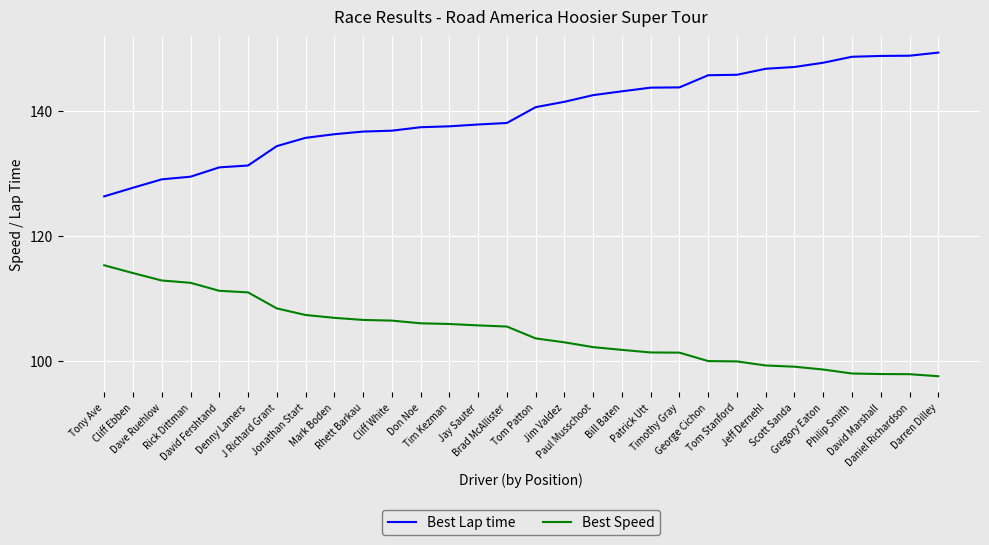

Which series has the widest spread of values?

Best Lap time